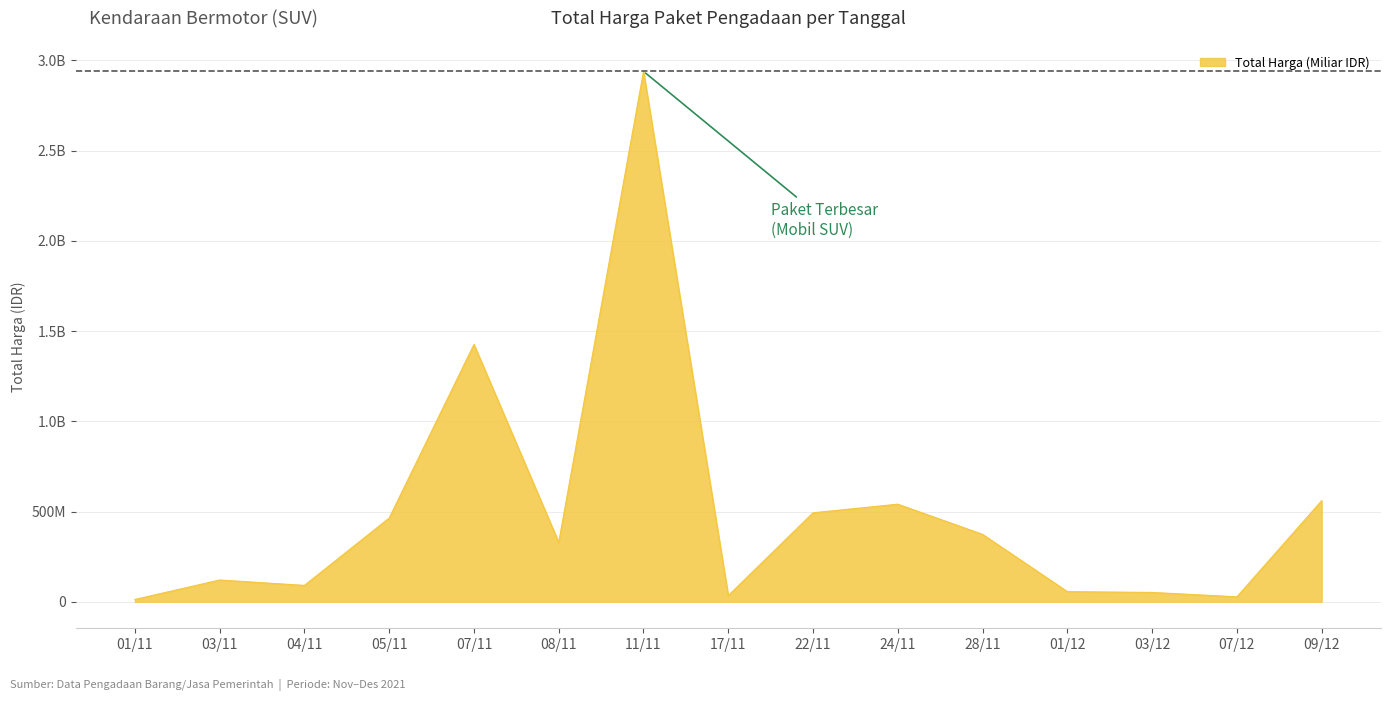

Is this an area chart (filled region under the line)?

Yes